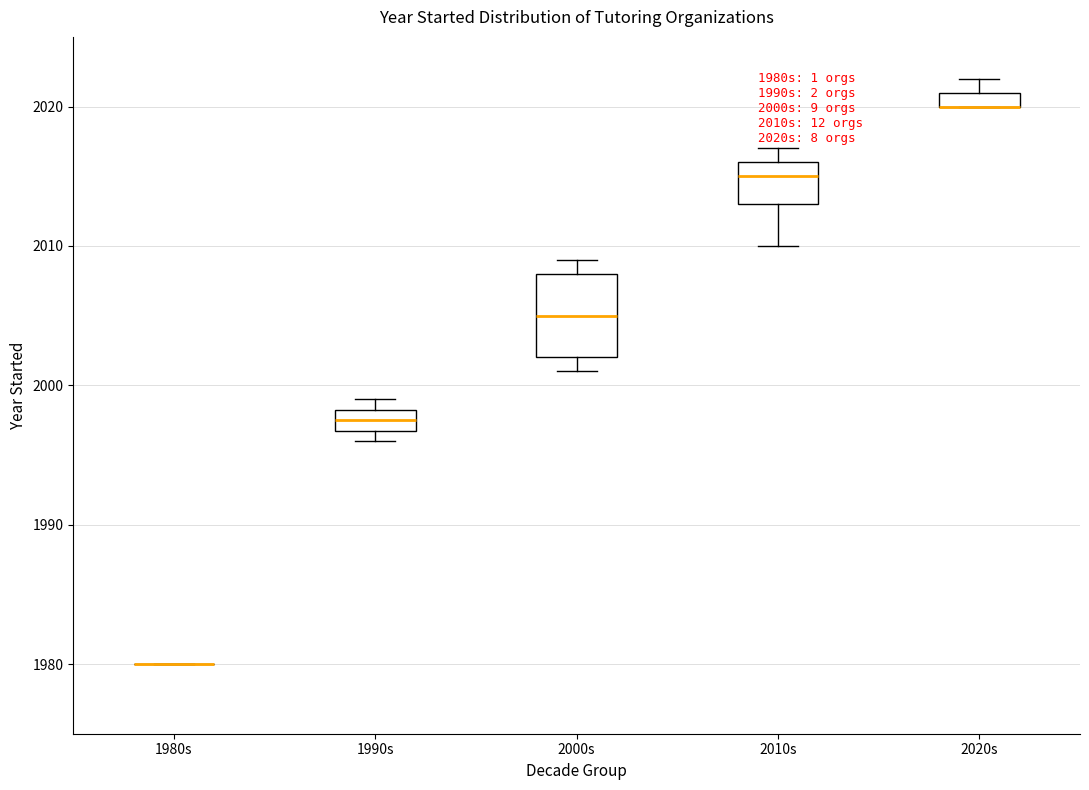

Where is the upper edge of the box for 2020s on the y-axis? The values are not printed on the chart, so give them approximately, as read against the axis.

2021